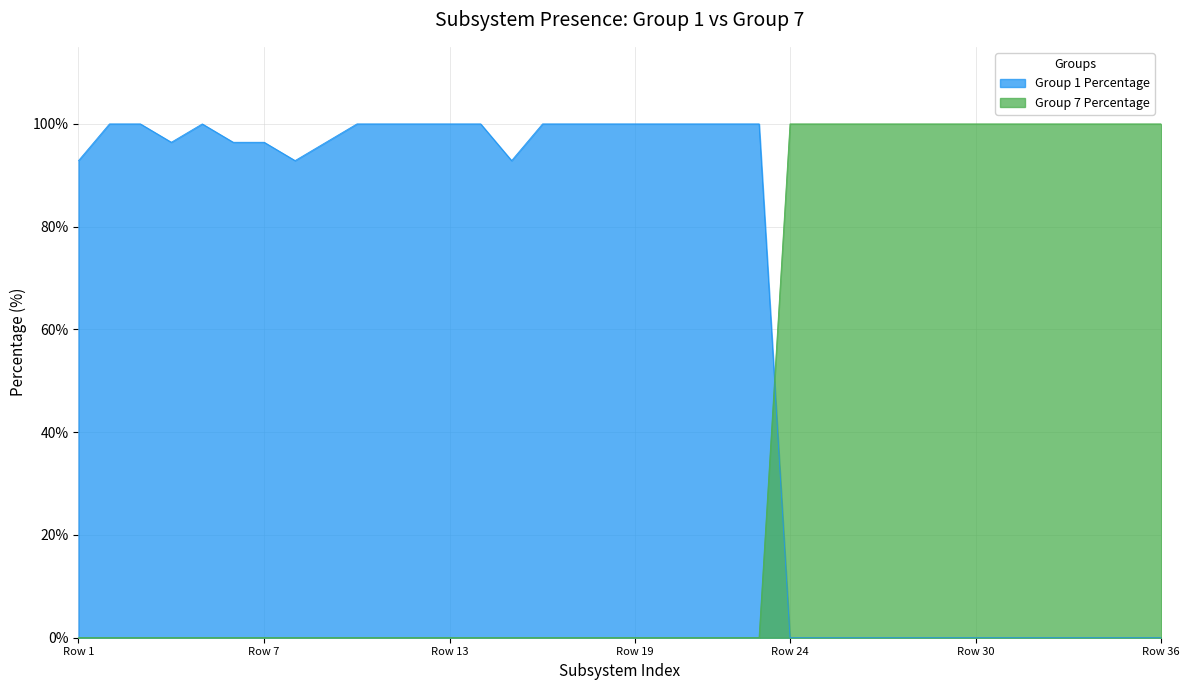

Rank the series by their average value, from highest to lowest.

Group 1 Percentage, Group 7 Percentage